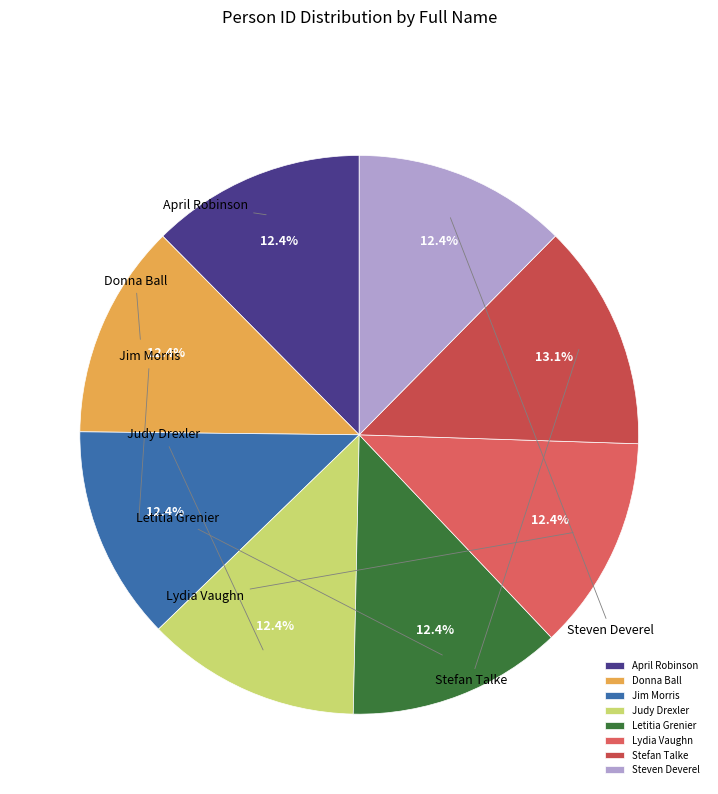

To the nearest percent, what is the difference between the largest and smallest slice percentages?

1%